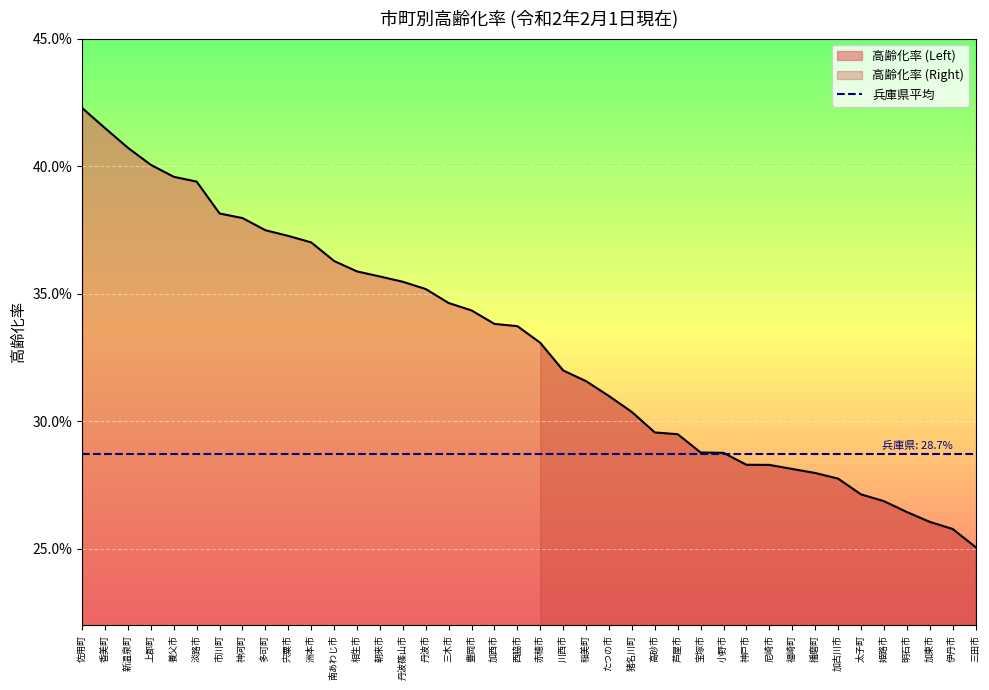

True or false: 高齢化率 (Right) and 高齢化率 (Left) cross at least once.

False